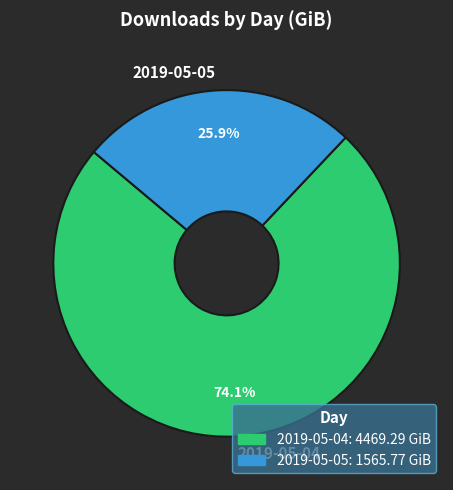

Rank the categories by value from lowest to highest.

2019-05-05, 2019-05-04